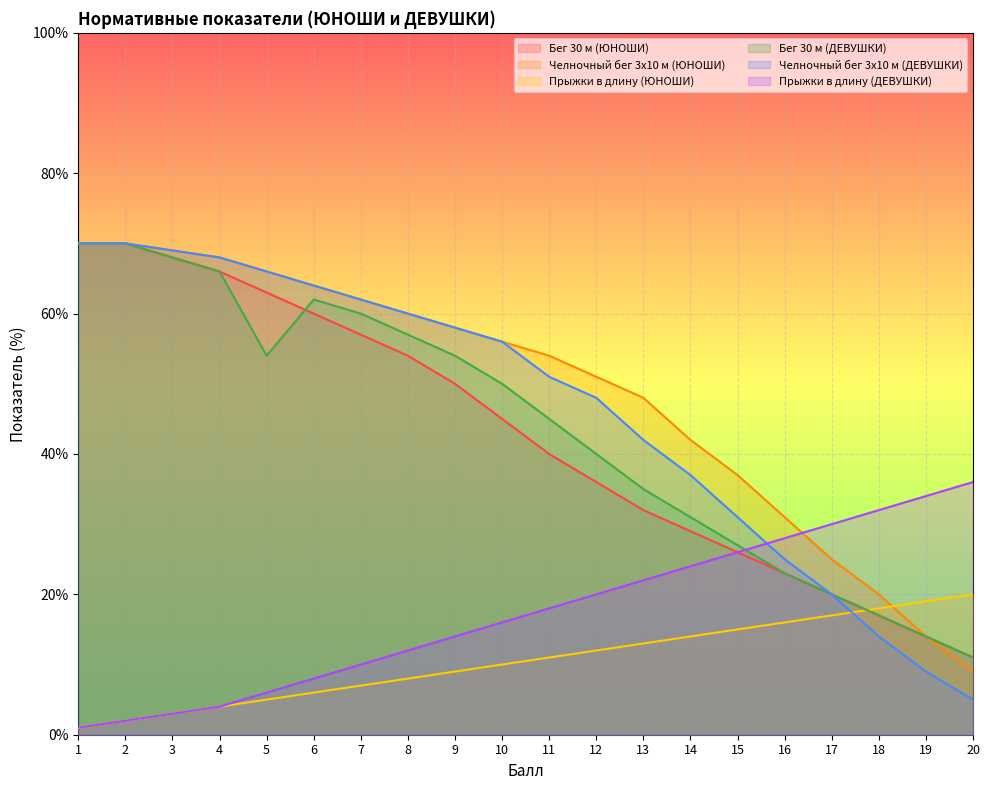

Where is Прыжки в длину (ЮНОШИ) nearest to the value 10?

10